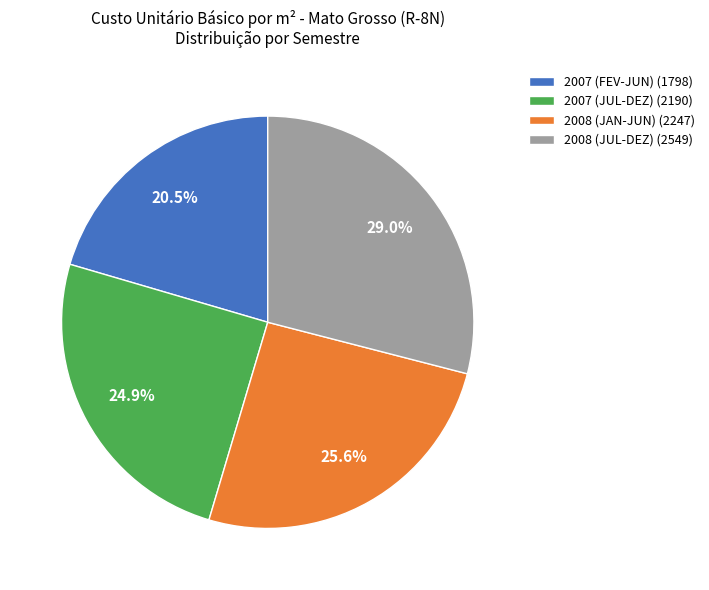

Which category has the biggest portion of the pie?

2008 (JUL-DEZ) (2549)